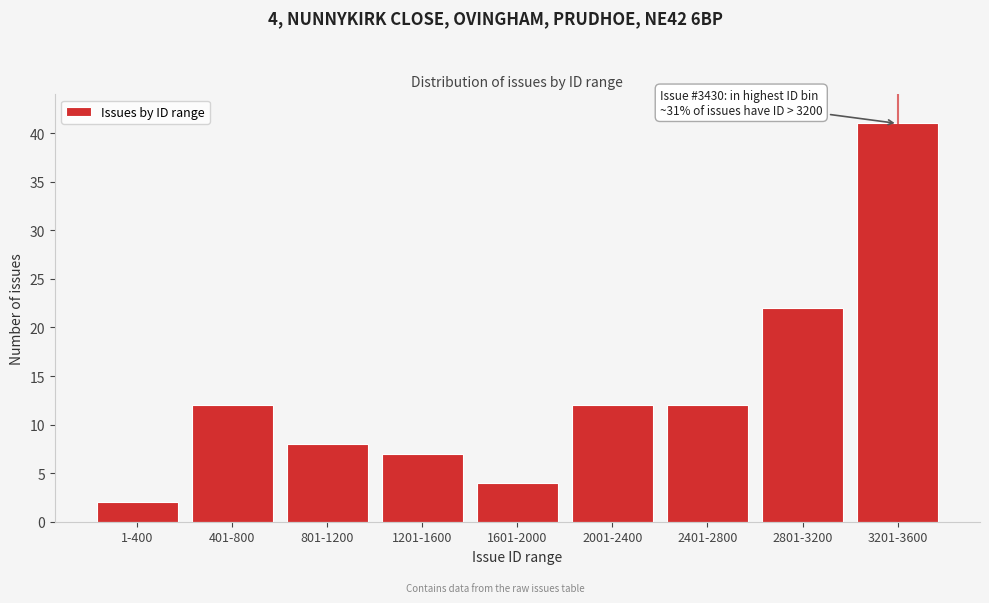

Reading left to right, list all the values displayed in this chart.

1-400=2	401-800=12	801-1200=8	1201-1600=7	1601-2000=4	2001-2400=12	2401-2800=12	2801-3200=22	3201-3600=41